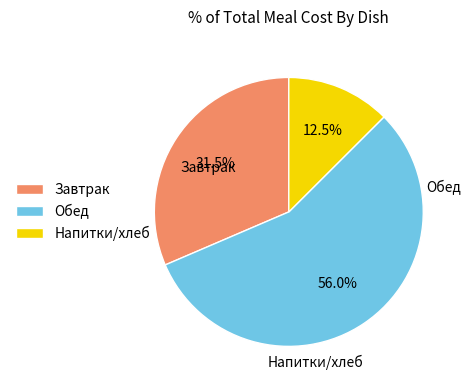

To the nearest percent, what is the average slice percentage?

33%